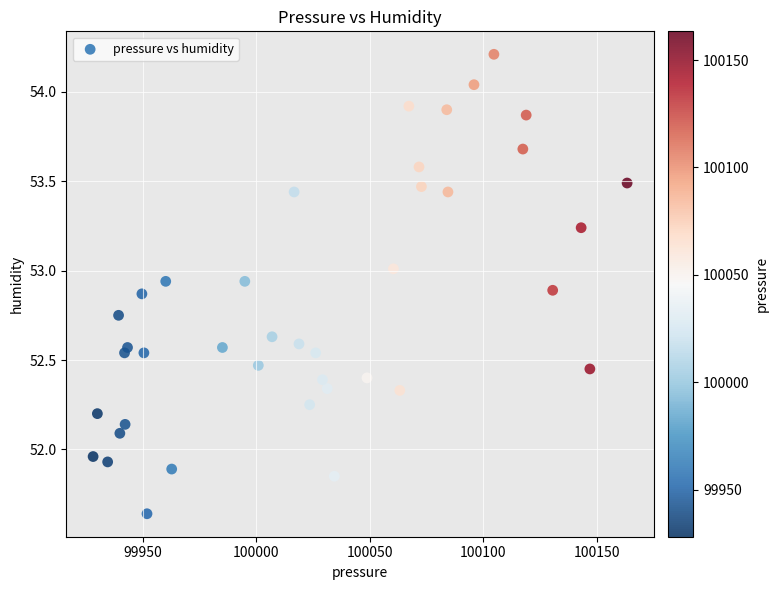

What is the range of X values (max minus min)?

235.3